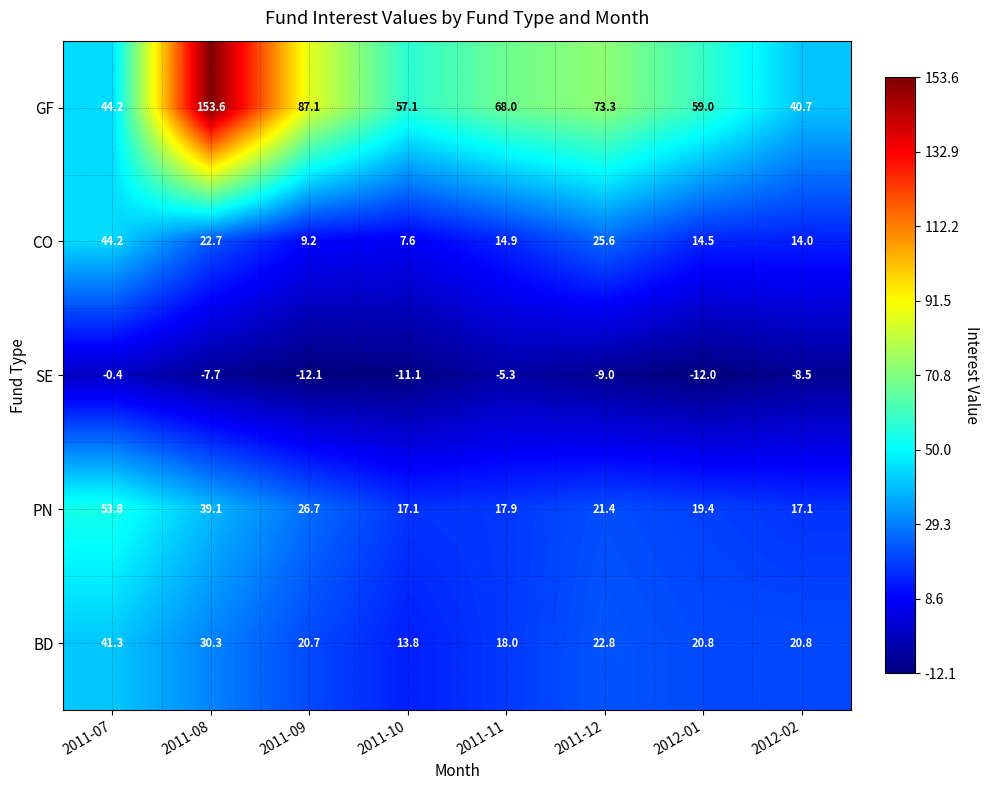

What is the spread (max minus min) of values at 2011-10?

68.2